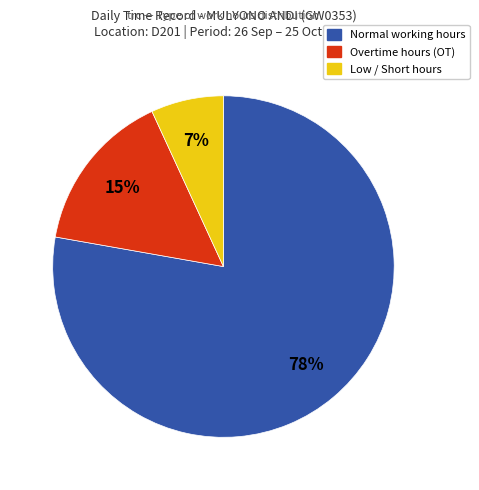

Is there any slice that represents more than half of the pie?

Yes